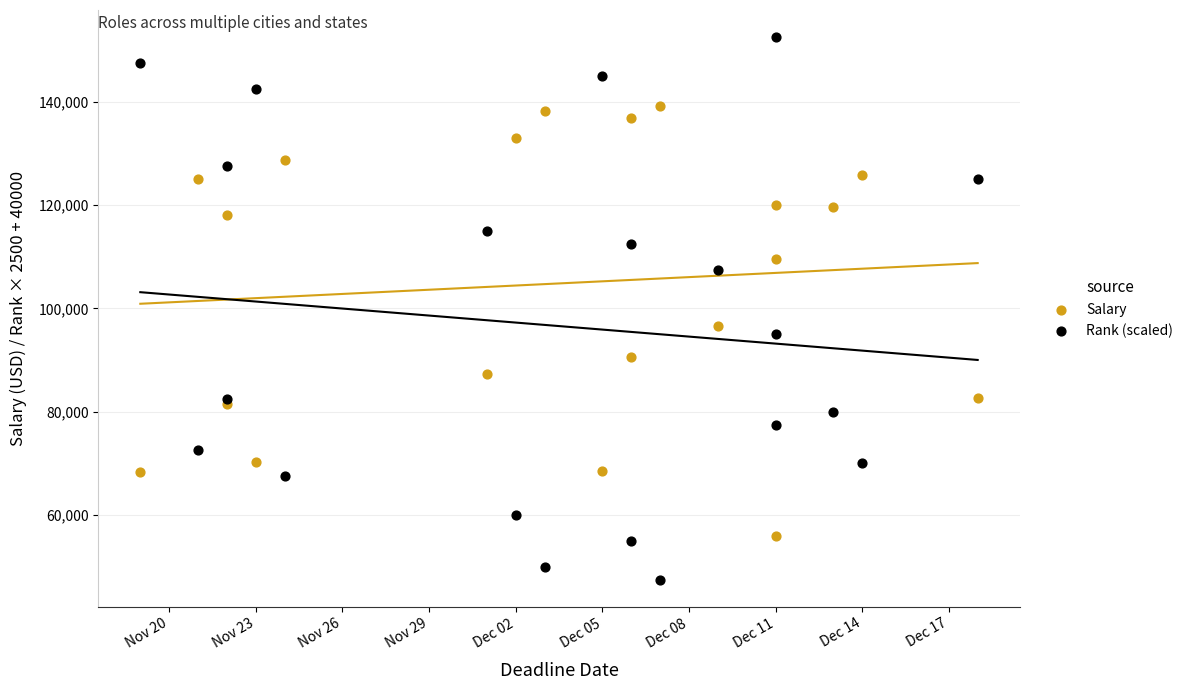

Across all series, what Y value is closest to 100000?

96570